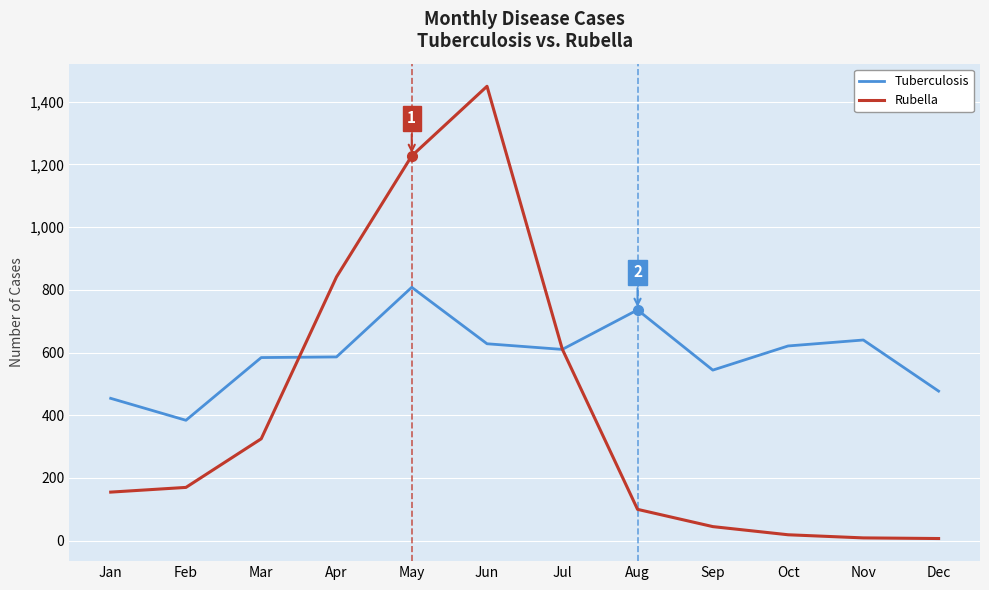

What is the approximate value of Tuberculosis at Nov, to the nearest 50?

650